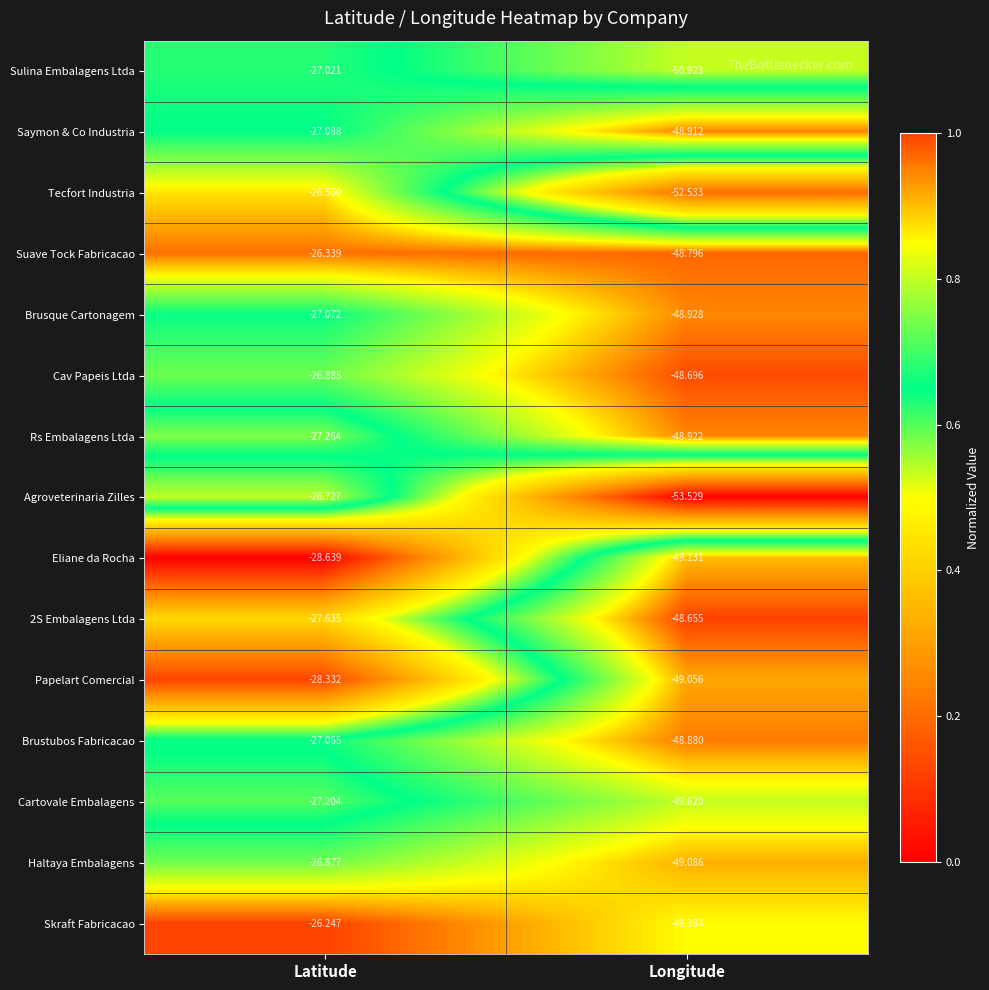

Which series has the widest spread of values?

Agroveterinaria Zilles